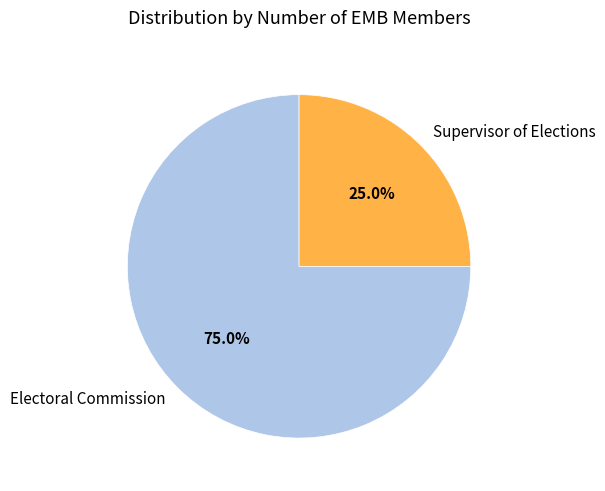

What percentage is the Supervisor of Elections slice, to the nearest percent?

25%